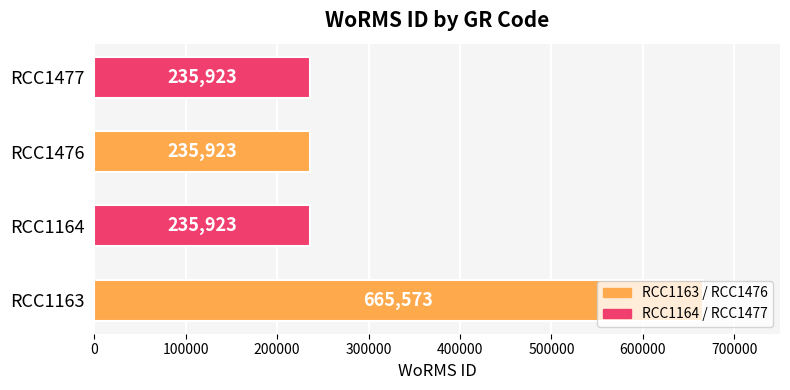

Count the number of data series in this chart.

1